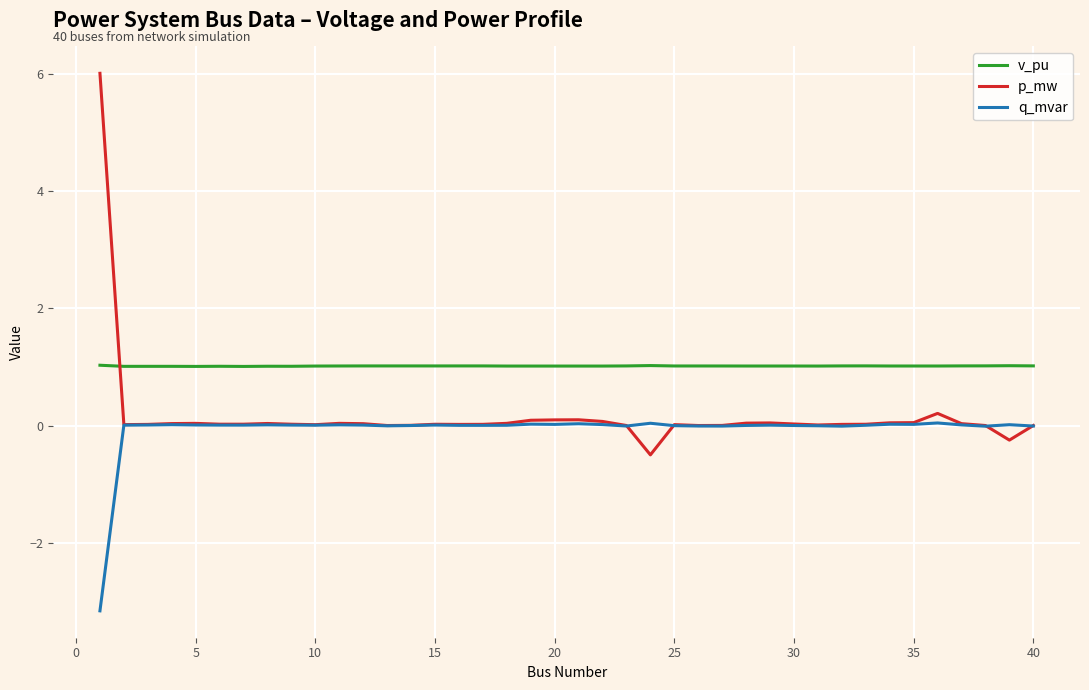

True or false: v_pu and q_mvar intersect in this chart.

False